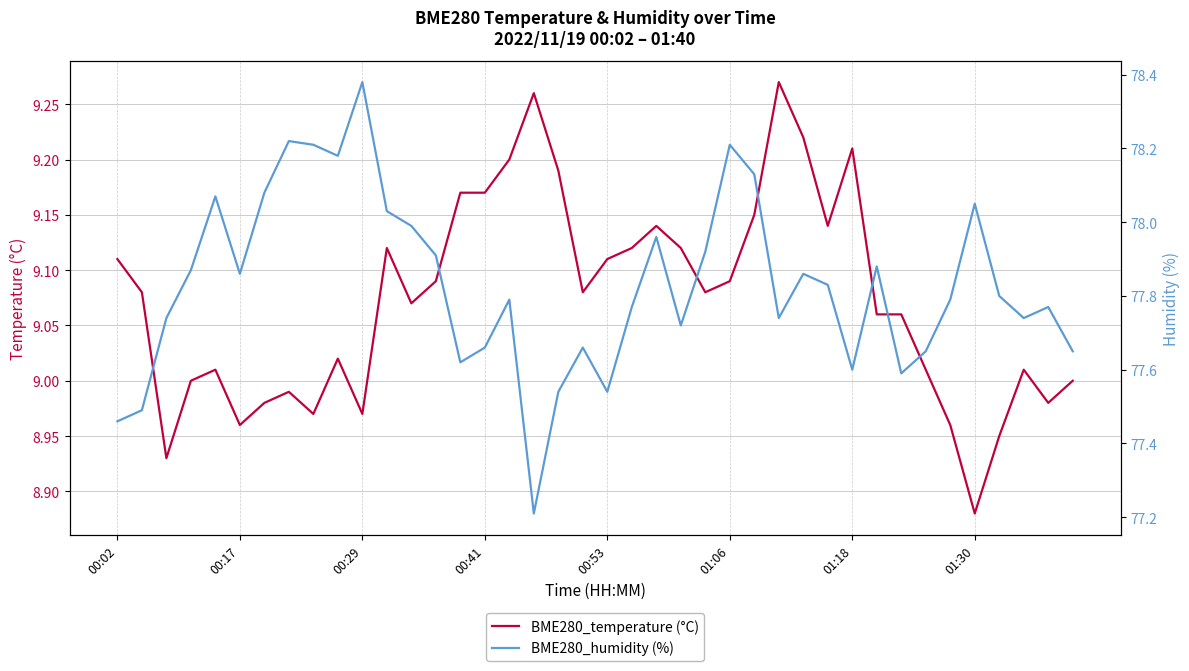

At how many categories does at least one series exceed 24?

40